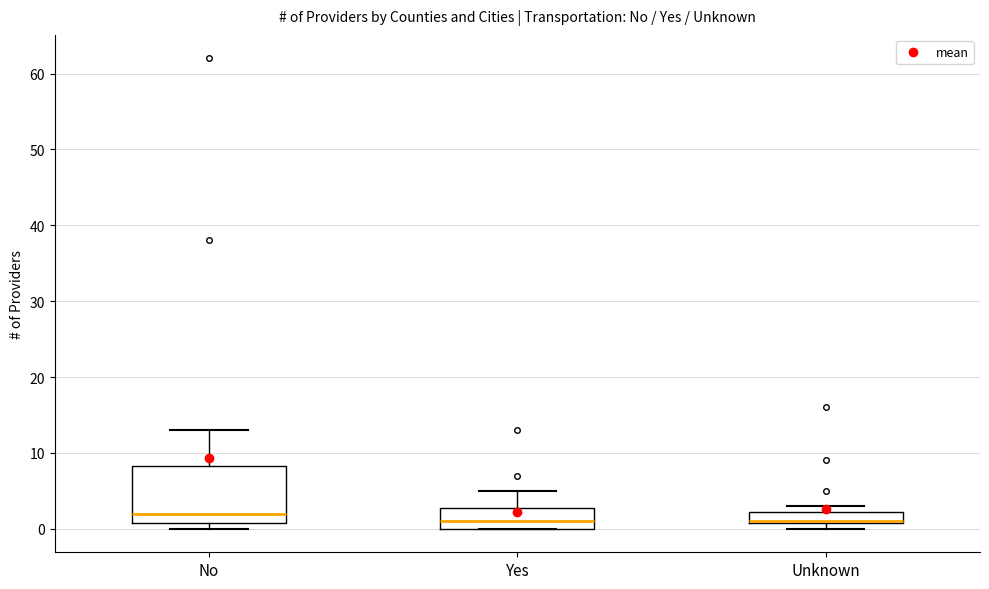

Where is the lower edge of the box for No on the y-axis? The values are not printed on the chart, so give them approximately, as read against the axis.

1